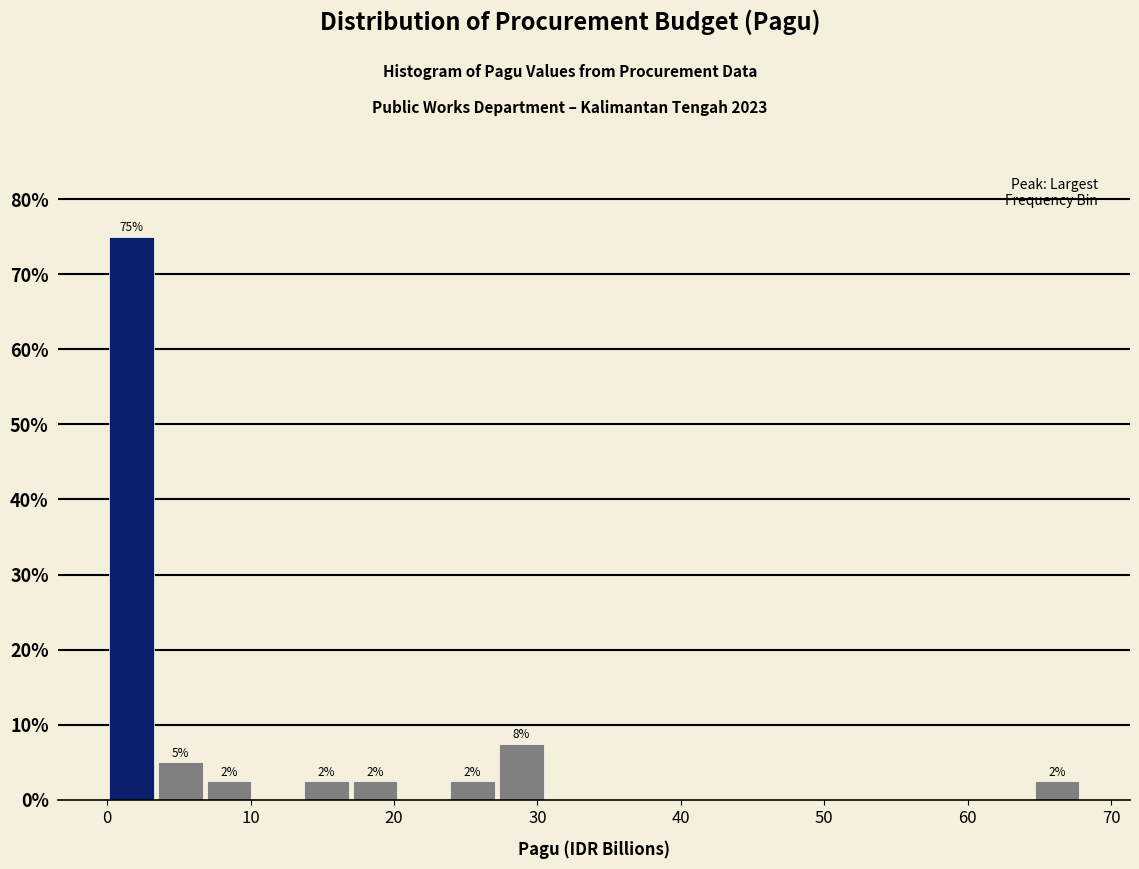

Around what value on the x-axis is the tallest bar? Give the approximate position of its centre, as read against the axis.

2